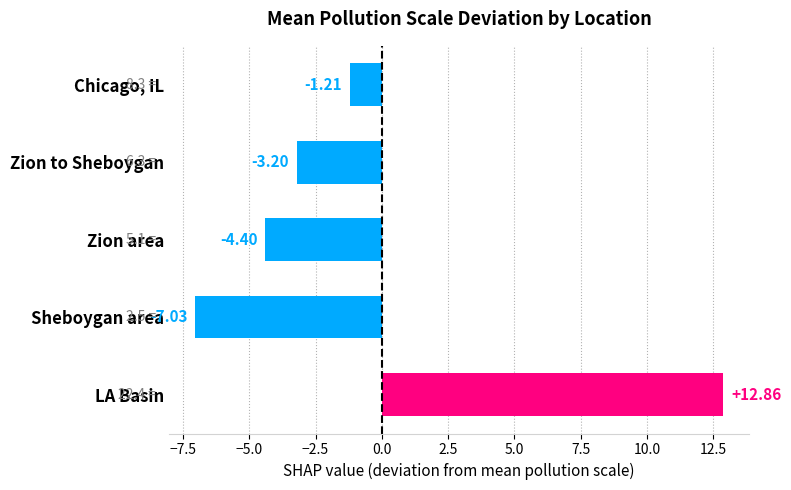

The chart shows a value of -7.0 at Sheboygan area. True or false?

True